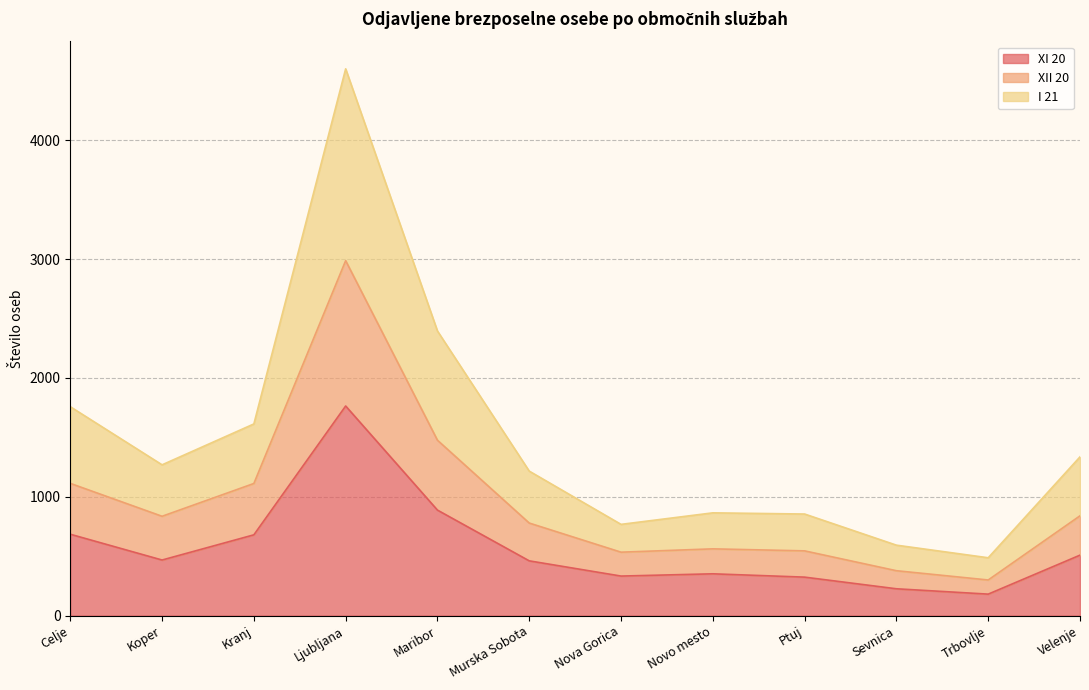

Reading left to right, transcribe all the data shown in this chart.

XI 20: Celje=685	Koper=468	Kranj=680	Ljubljana=1764	Maribor=888	Murska Sobota=461	Nova Gorica=333	Novo mesto=352	Ptuj=324	Sevnica=226	Trbovlje=181	Velenje=509
XII 20: Celje=1113	Koper=836	Kranj=1112	Ljubljana=2987	Maribor=1476	Murska Sobota=779	Nova Gorica=534	Novo mesto=562	Ptuj=545	Sevnica=378	Trbovlje=300	Velenje=840
I 21: Celje=1758	Koper=1269	Kranj=1613	Ljubljana=4601	Maribor=2395	Murska Sobota=1216	Nova Gorica=768	Novo mesto=865	Ptuj=855	Sevnica=593	Trbovlje=487	Velenje=1336